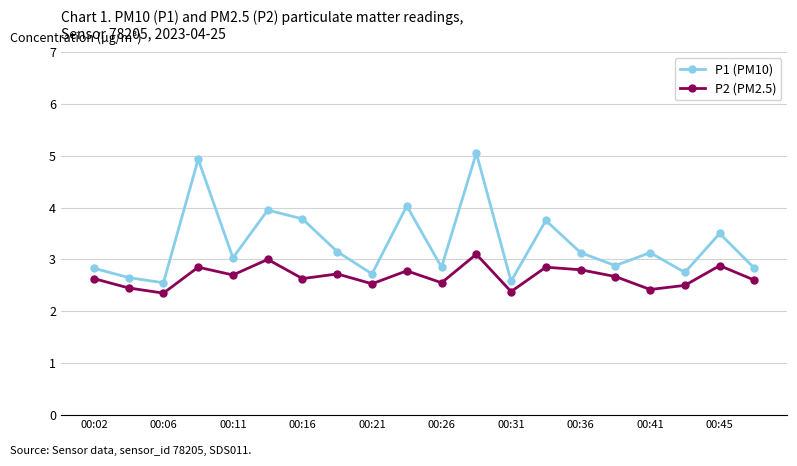

What are all the series names shown in the legend?

P1 (PM10), P2 (PM2.5)